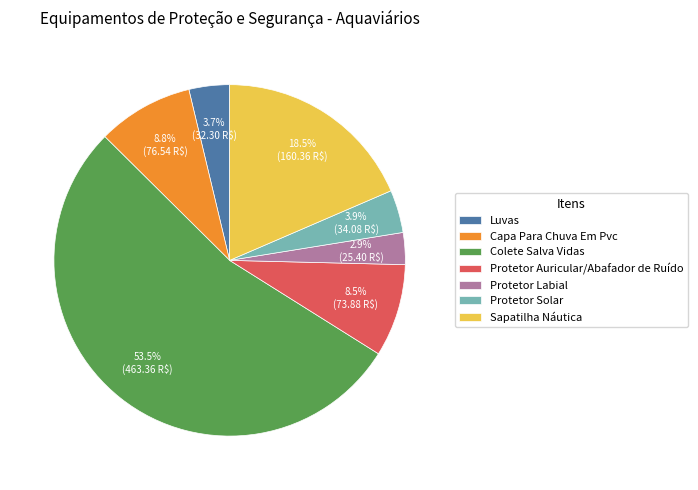

Between Colete Salva Vidas and Protetor Labial, which is larger?

Colete Salva Vidas